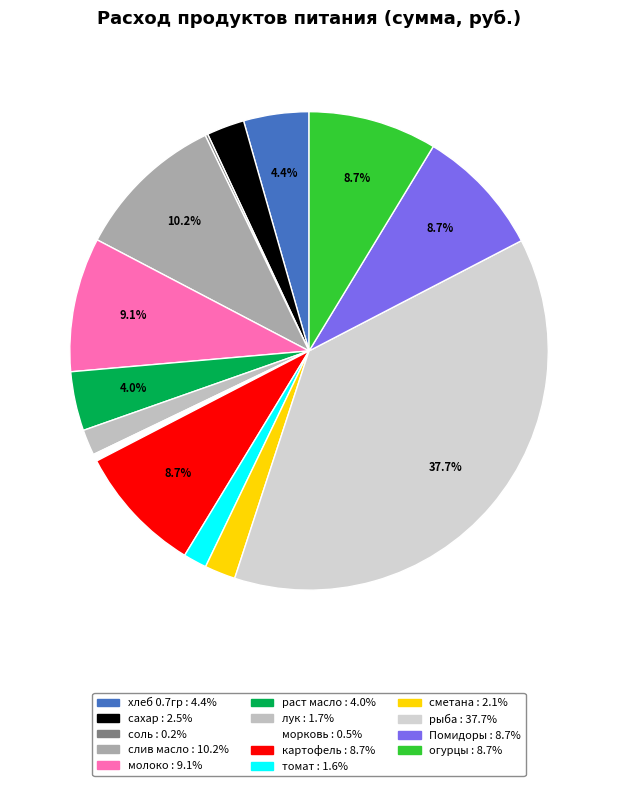

To the nearest percent, what is the difference between the largest and smallest slice percentages?

37%